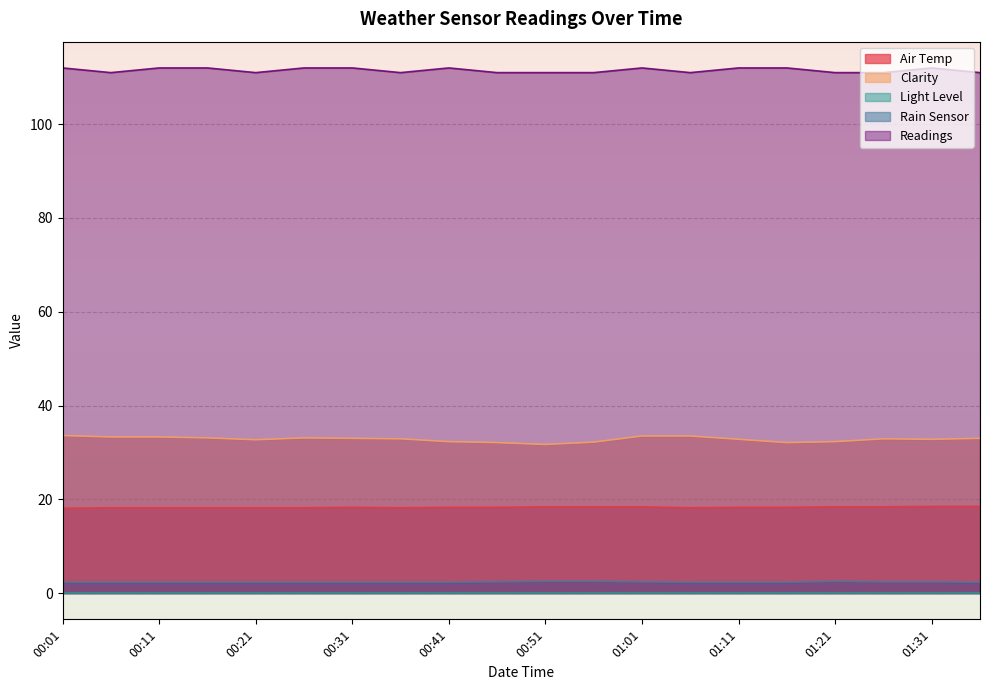

Which series has the largest total across all categories?

Readings